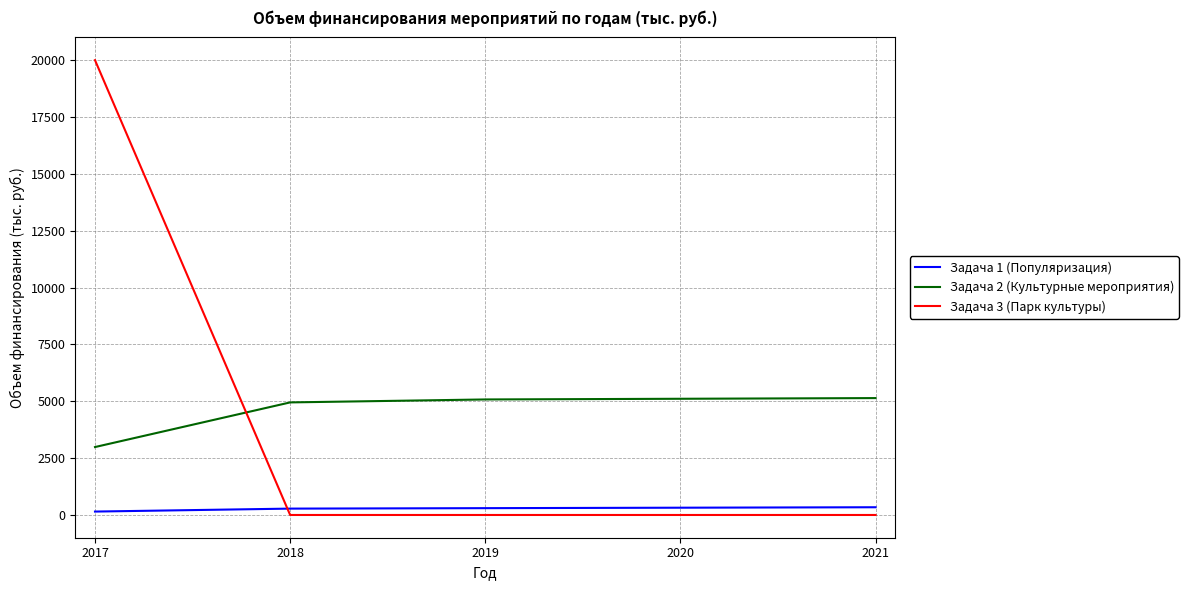

Rank the series at 2020 from highest to lowest value.

Задача 2 (Культурные мероприятия), Задача 1 (Популяризация), Задача 3 (Парк культуры)